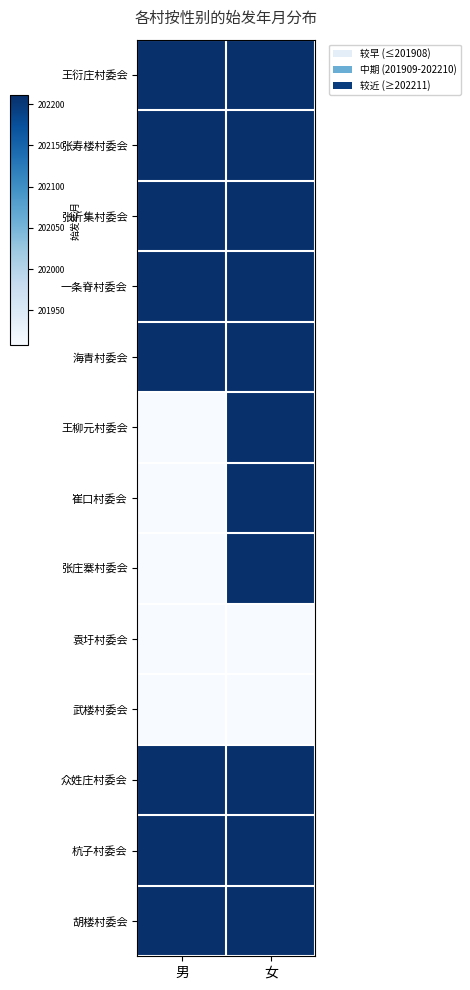

Is it true that 王衍庄村委会 equals 1.7 at 女?

False